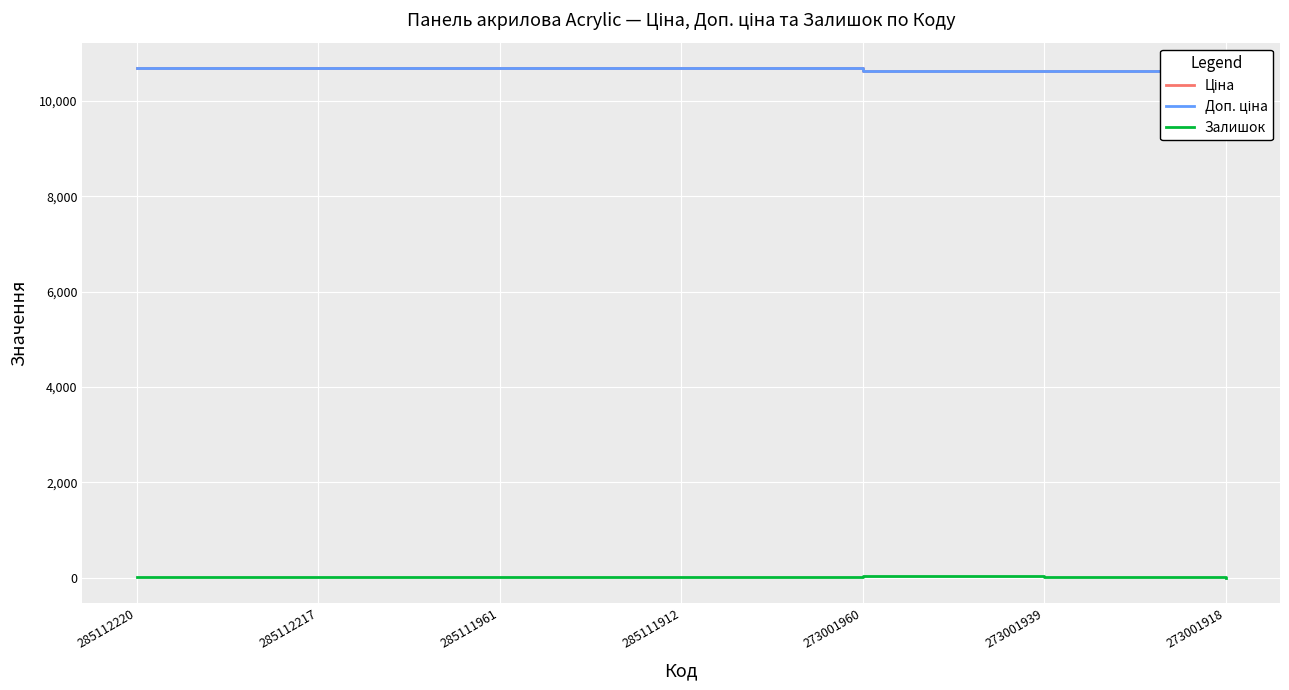

Where is Доп. ціна nearest to the value 10664?

273001960